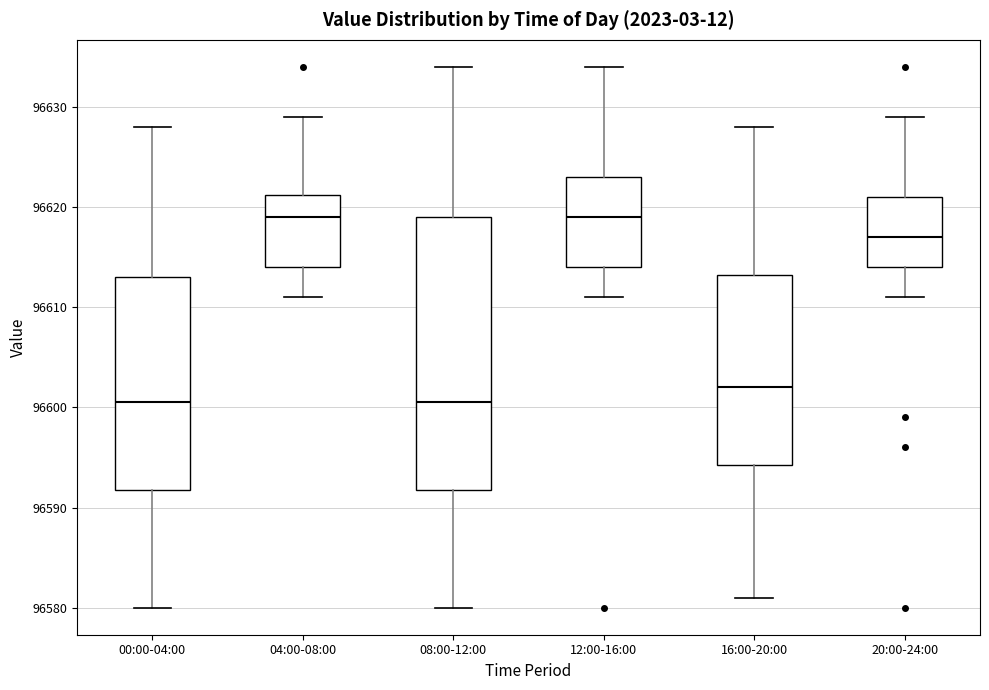

Reading left to right, read every box against the y-axis: the position of its median line, the range the box covers, and the ends of its whiskers. The values are not printed on the chart, so give them approximately, as read against the axis.

00:00-04:00: median 96601, box 96592 to 96613, whiskers 96580 to 96628
04:00-08:00: median 96619, box 96614 to 96621, whiskers 96611 to 96629
08:00-12:00: median 96601, box 96592 to 96619, whiskers 96580 to 96634
12:00-16:00: median 96619, box 96614 to 96623, whiskers 96611 to 96634
16:00-20:00: median 96602, box 96594 to 96613, whiskers 96581 to 96628
20:00-24:00: median 96617, box 96614 to 96621, whiskers 96611 to 96629